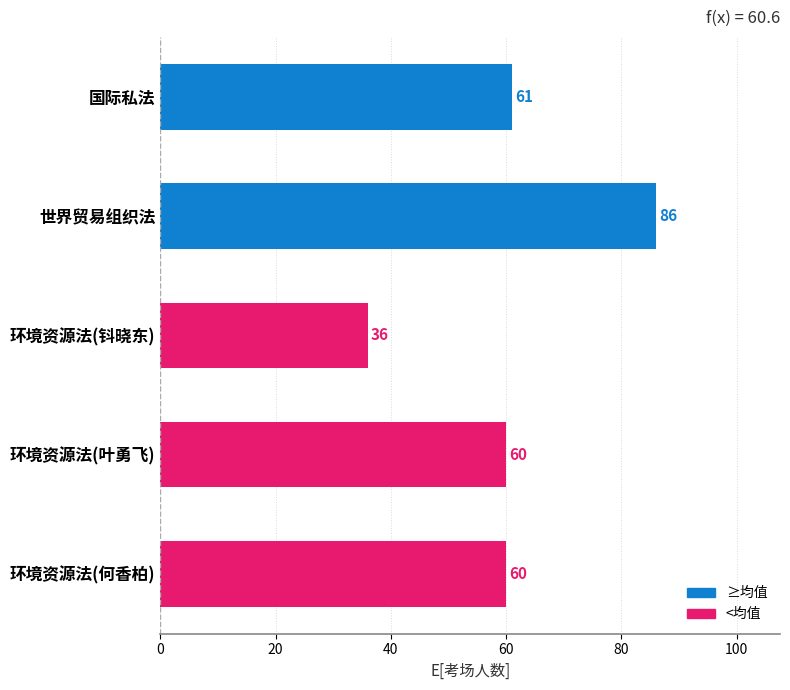

Reading top to bottom, extract all data points from this chart.

国际私法=61	世界贸易组织法=86	环境资源法(钭晓东)=36	环境资源法(叶勇飞)=60	环境资源法(何香柏)=60